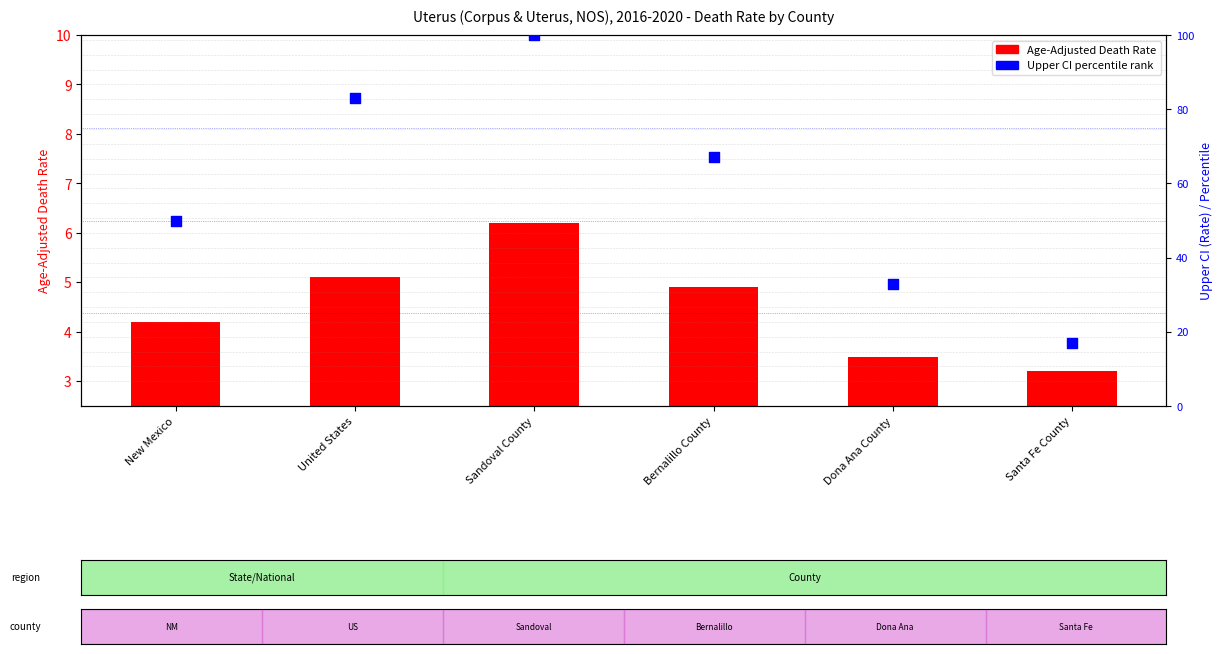

At which category is the sum across all series the highest?

Sandoval County